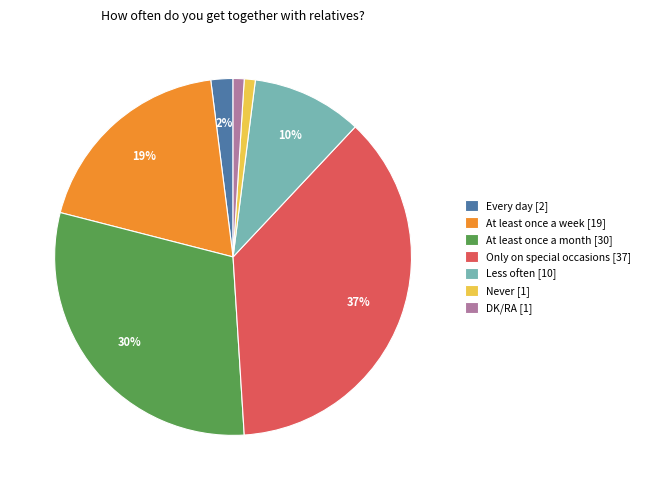

The Every day slice represents 12% of the pie. True or false?

False